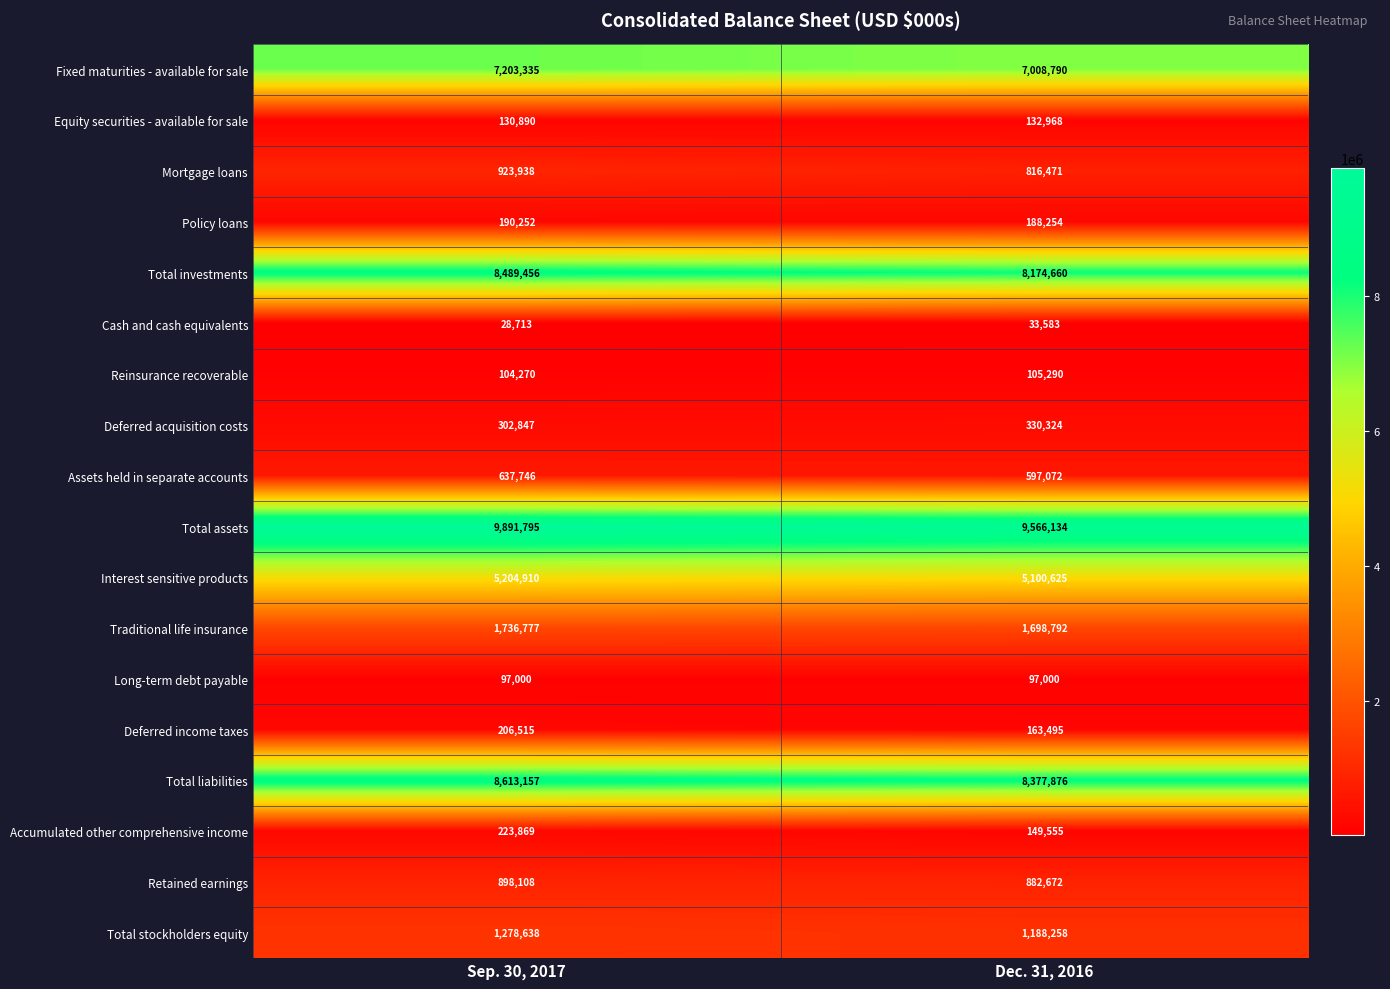

What is the total value across all series at Dec. 31, 2016?

44611819